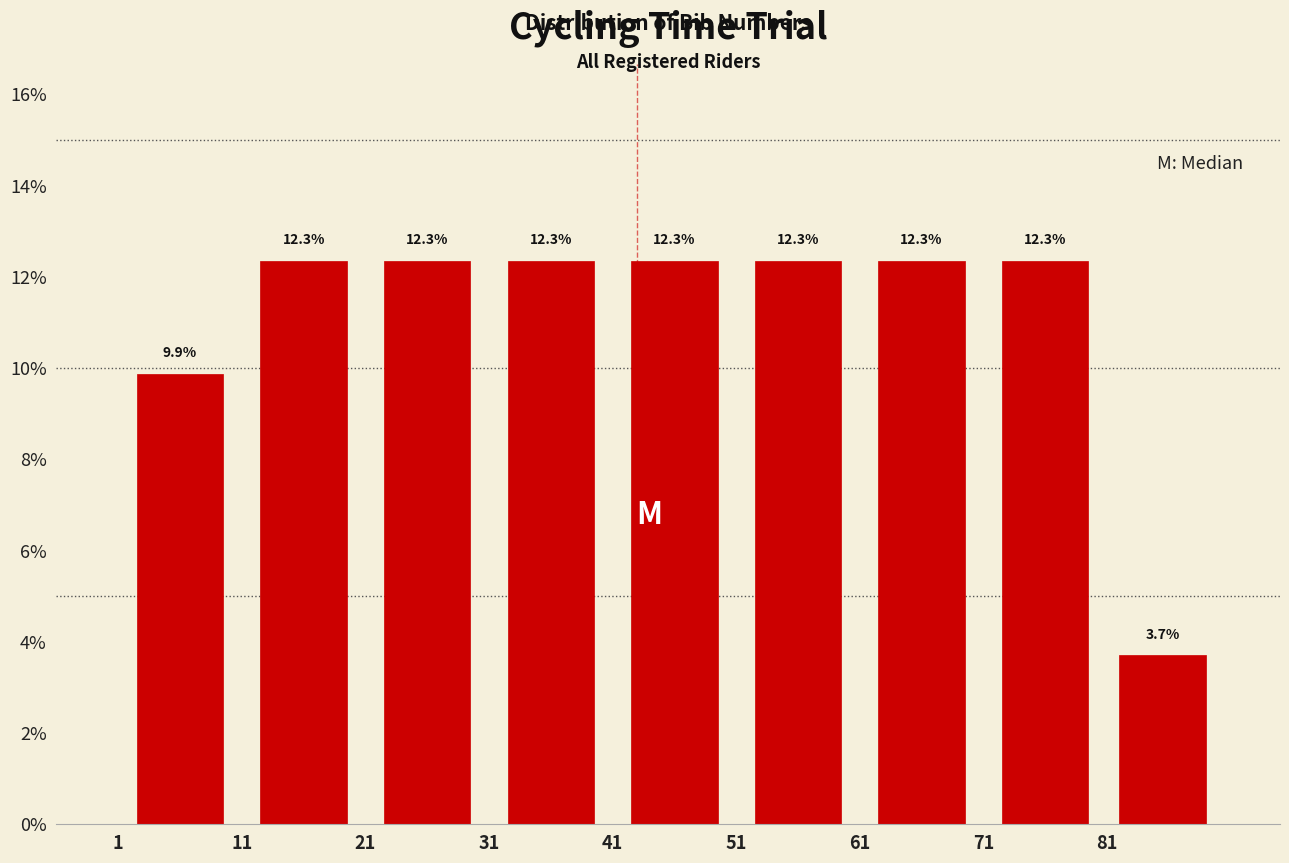

Reading left to right, list every bar in this chart as the range it spans on the x-axis followed by its height.

1 to 11: 9.9
11 to 21: 12.3
21 to 31: 12.3
31 to 41: 12.3
41 to 51: 12.3
51 to 61: 12.3
61 to 71: 12.3
71 to 81: 12.3
81 to 90: 3.7